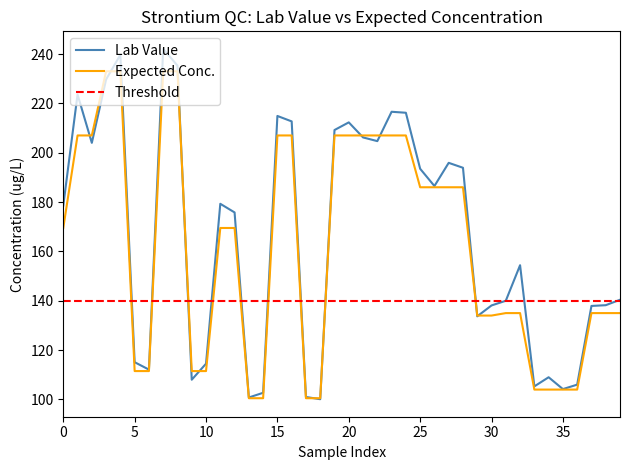

True or false: Expected Conc. has a value of 111.5 at 5.

True